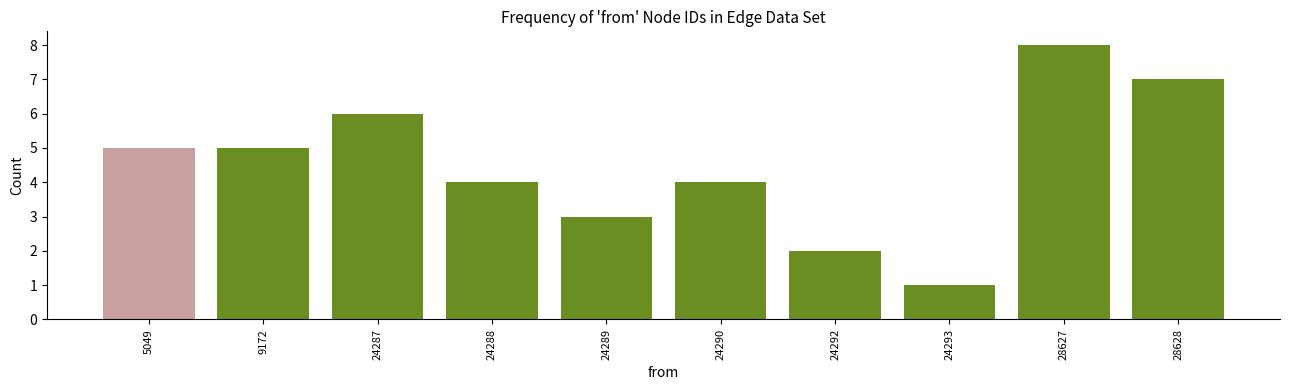

Reading left to right, transcribe all the data shown in this chart.

5049=5	9172=5	24287=6	24288=4	24289=3	24290=4	24292=2	24293=1	28627=8	28628=7